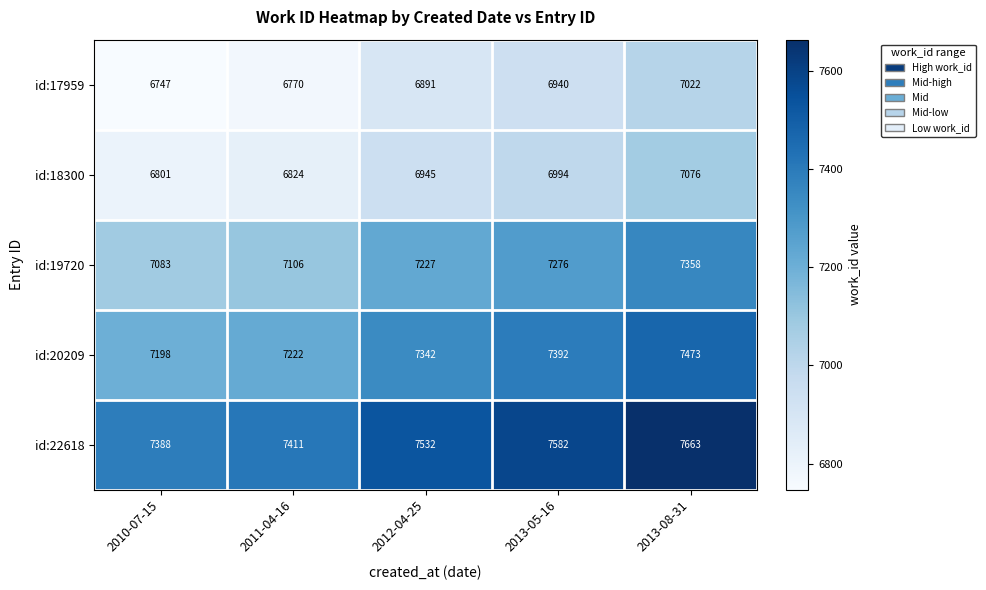

What is the average value of the id:19720 series?

7210